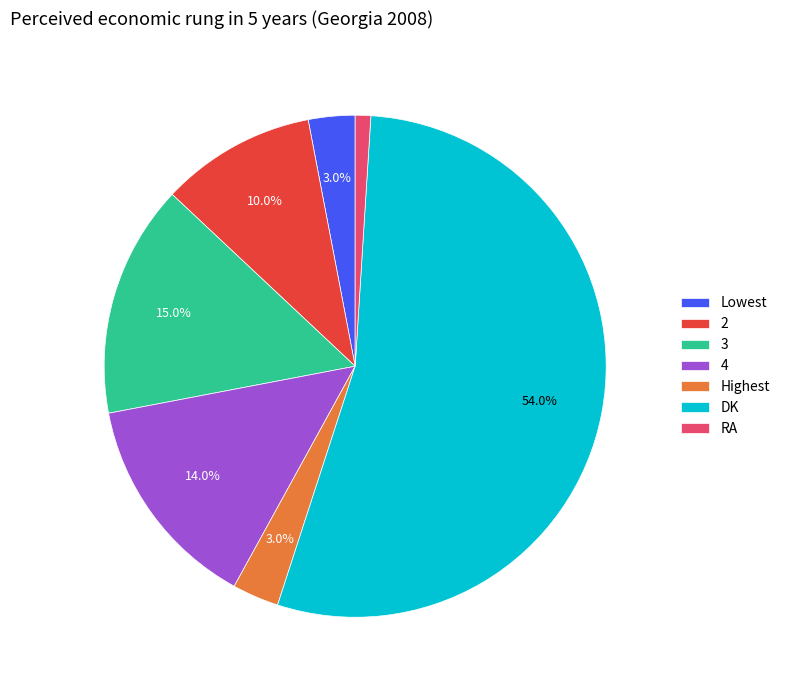

Is the sum of 2 and DK greater than half?

Yes